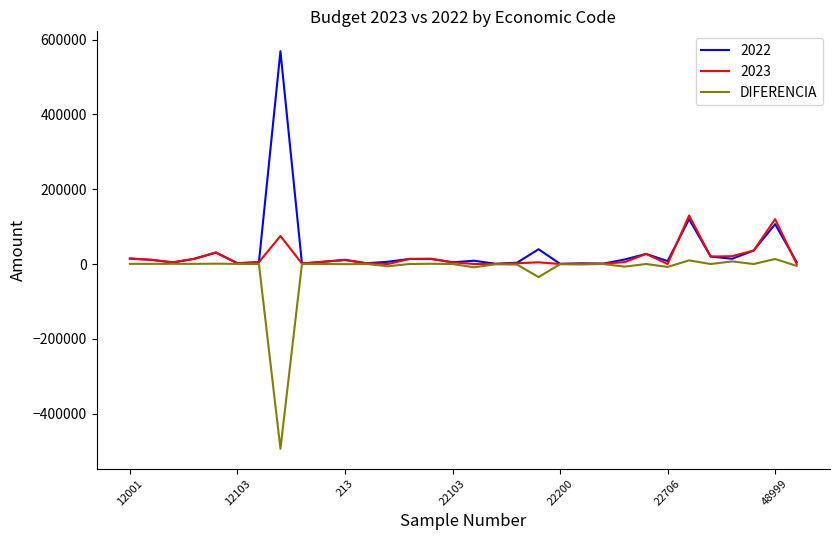

What is the greatest value displayed?

569284